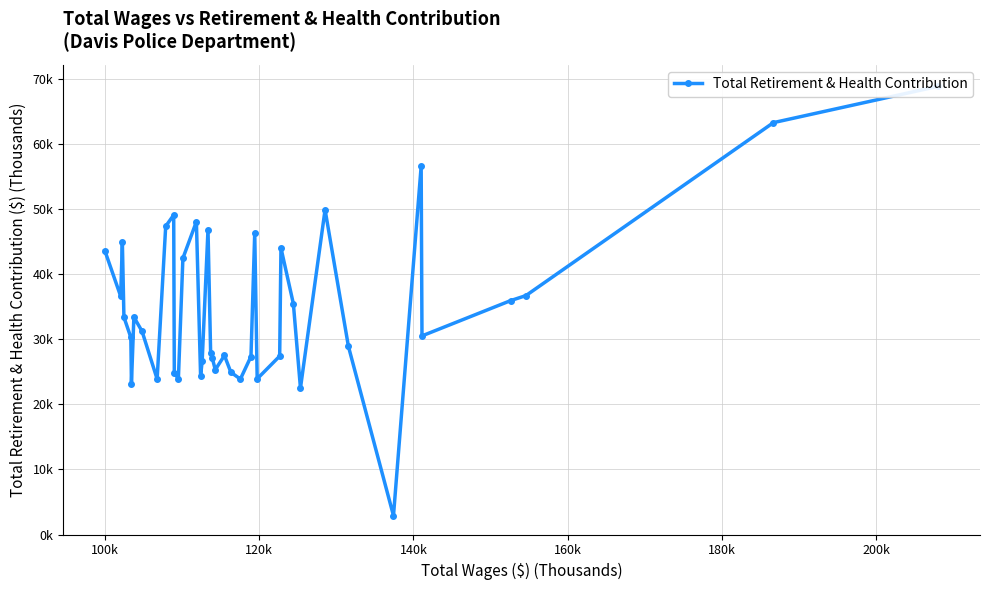

How many values are below 31?

20